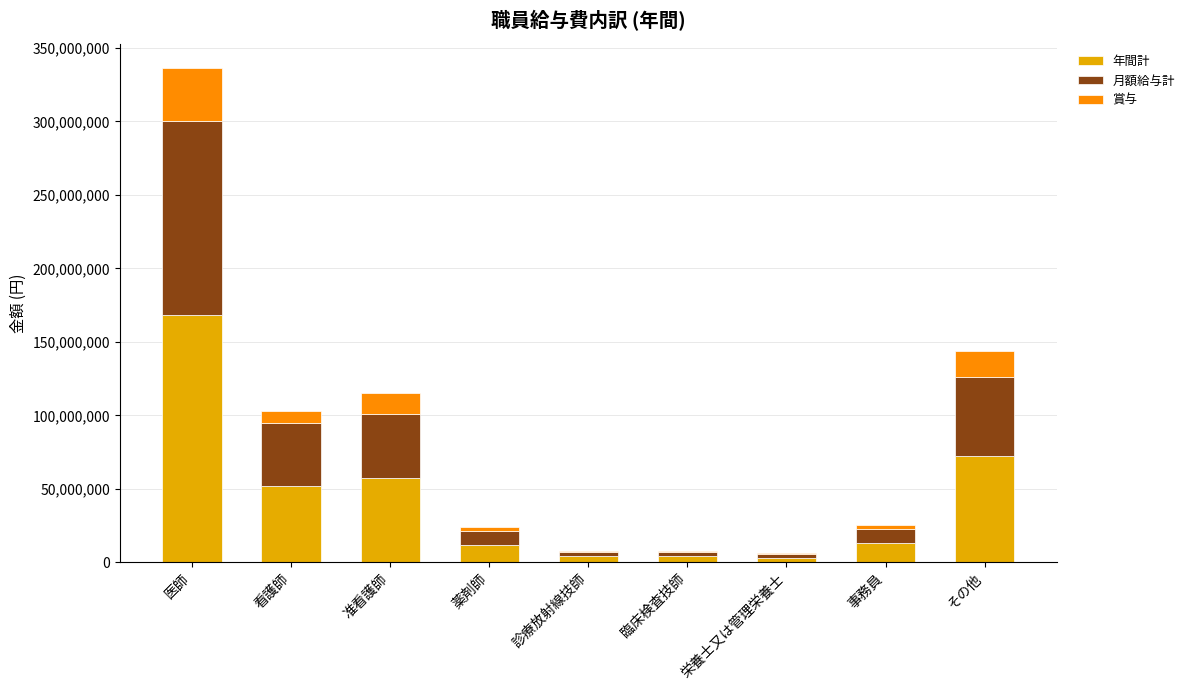

At which category is the sum across all series the highest?

医師